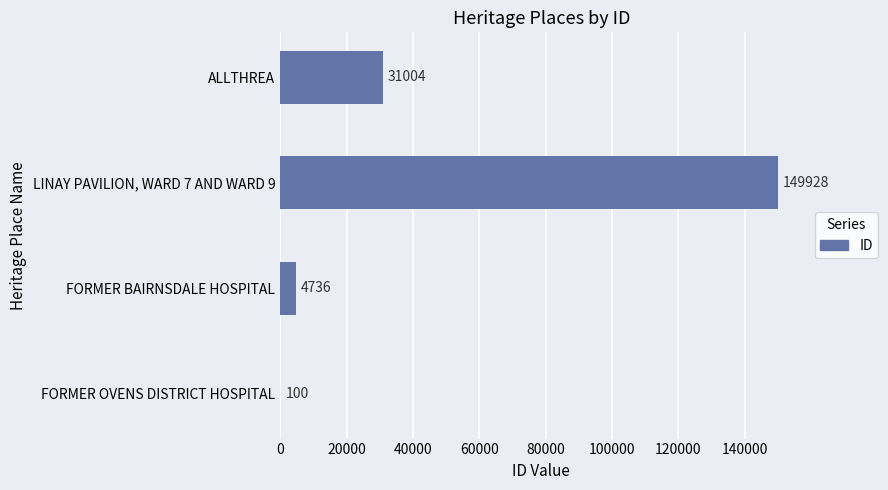

Between FORMER BAIRNSDALE HOSPITAL and LINAY PAVILION, WARD 7 AND WARD 9, which is larger?

LINAY PAVILION, WARD 7 AND WARD 9